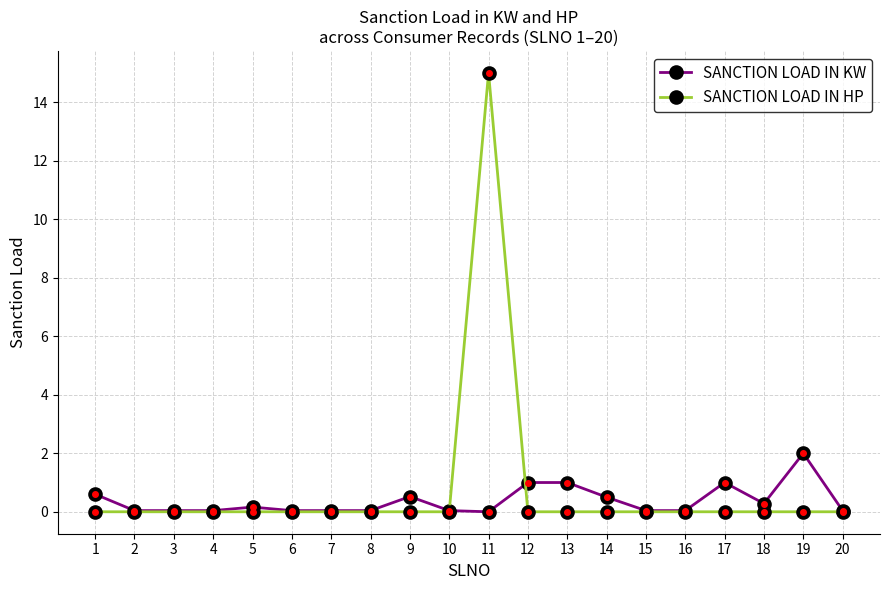

At which label does SANCTION LOAD IN HP reach its peak?

11